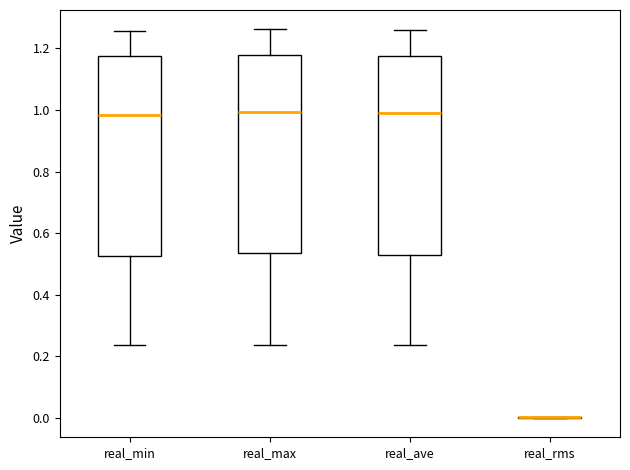

Reading left to right, transcribe this box plot: for each box, give where its median line is, the range the box spans, and where its two whiskers end, as read against the y-axis. The values are not printed on the chart, so give them approximately, as read against the axis.

real_min: median 0.98, box 0.52 to 1.18, whiskers 0.24 to 1.26
real_max: median 1.00, box 0.54 to 1.18, whiskers 0.24 to 1.26
real_ave: median 0.98, box 0.52 to 1.18, whiskers 0.24 to 1.26
real_rms: box collapsed to a line at 0.00, whiskers 0.00 to 0.00